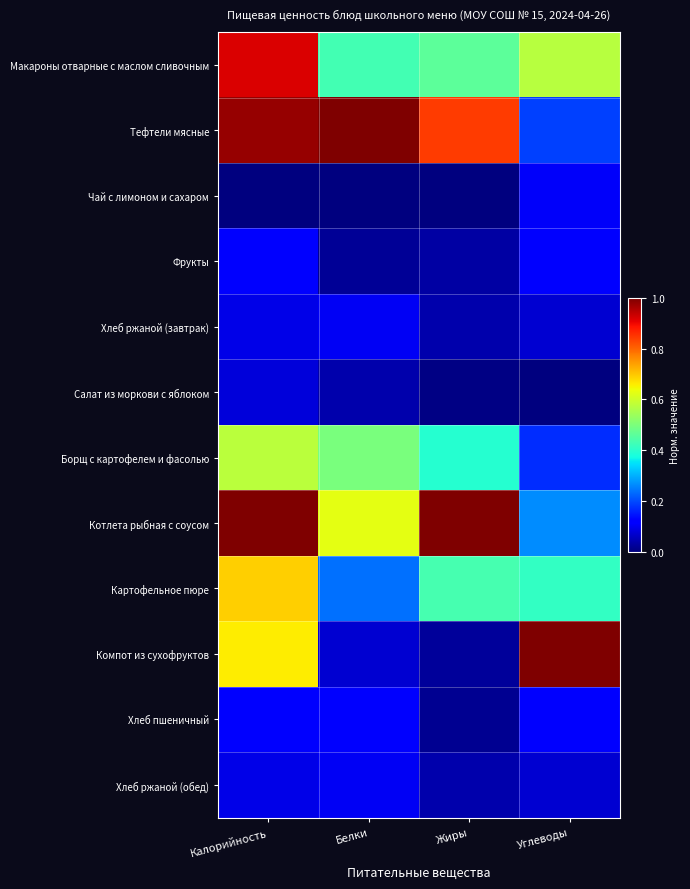

Reading left to right, list all the values displayed in this chart.

Макароны отварные с маслом сливочным: Калорийность=0.9	Белки=0.4	Жиры=0.5	Углеводы=0.6
Тефтели мясные: Калорийность=1.0	Белки=1.0	Жиры=0.8	Углеводы=0.2
Чай с лимоном и сахаром: Калорийность=0.0	Белки=0.0	Жиры=0.0	Углеводы=0.1
Фрукты: Калорийность=0.1	Белки=0.0	Жиры=0.0	Углеводы=0.1
Хлеб ржаной (завтрак): Калорийность=0.1	Белки=0.1	Жиры=0.0	Углеводы=0.1
Салат из моркови с яблоком: Калорийность=0.1	Белки=0.0	Жиры=0.0	Углеводы=0.0
Борщ с картофелем и фасолью: Калорийность=0.6	Белки=0.5	Жиры=0.4	Углеводы=0.2
Котлета рыбная с соусом: Калорийность=1.0	Белки=0.6	Жиры=1.0	Углеводы=0.3
Картофельное пюре: Калорийность=0.7	Белки=0.2	Жиры=0.4	Углеводы=0.4
Компот из сухофруктов: Калорийность=0.7	Белки=0.1	Жиры=0.0	Углеводы=1.0
Хлеб пшеничный: Калорийность=0.1	Белки=0.1	Жиры=0.0	Углеводы=0.1
Хлеб ржаной (обед): Калорийность=0.1	Белки=0.1	Жиры=0.0	Углеводы=0.1